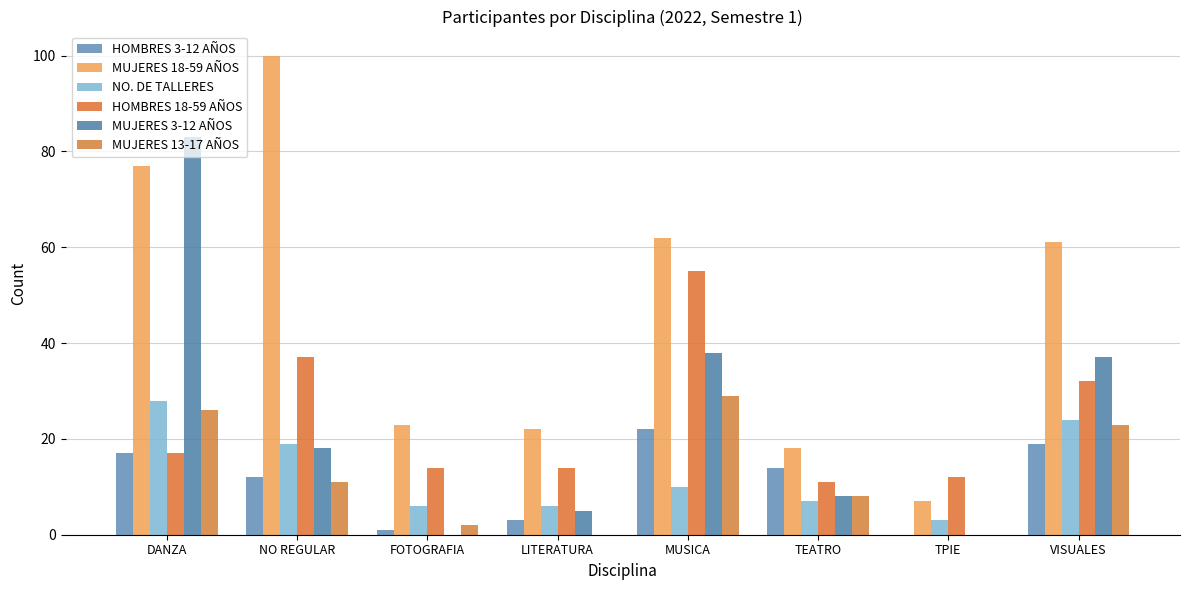

How many categories are shown in the chart?

8